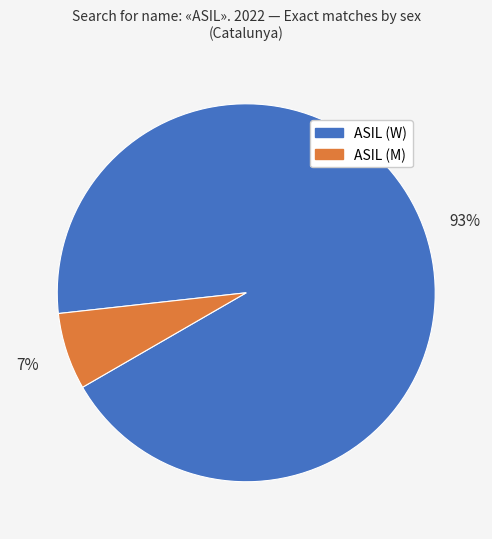

Which slice is the smallest?

ASIL (M)